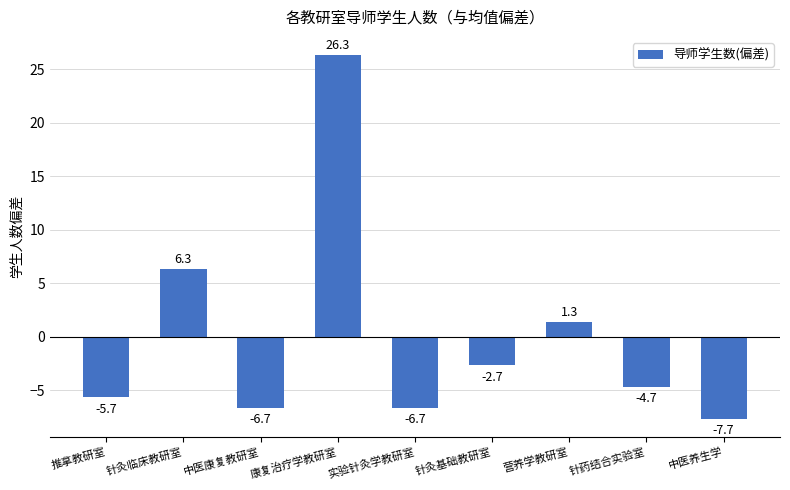

What is the maximum value shown in the chart?

26.3